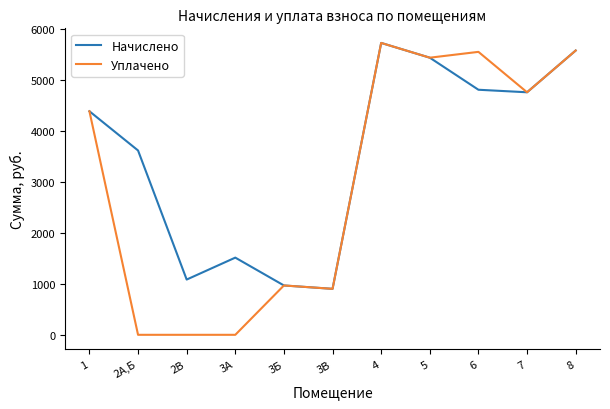

How many categories are shown in the chart?

11